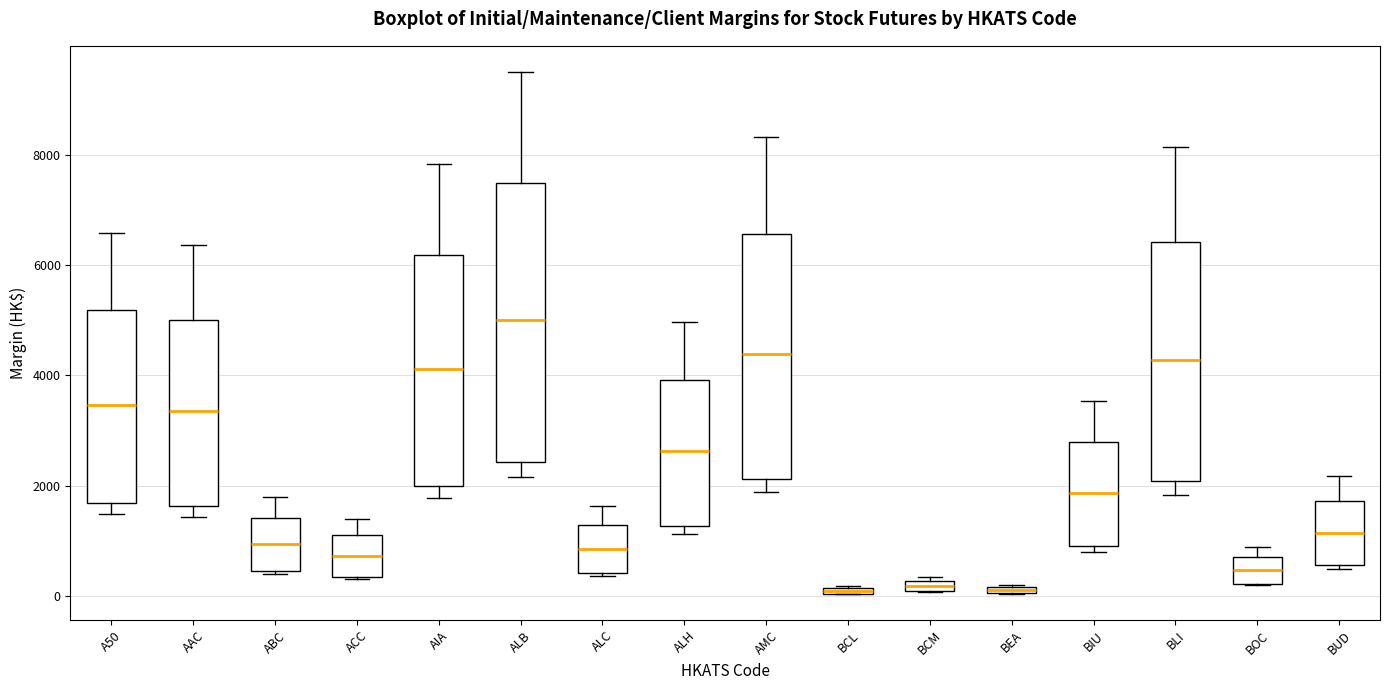

Which box has the highest median line?

ALB